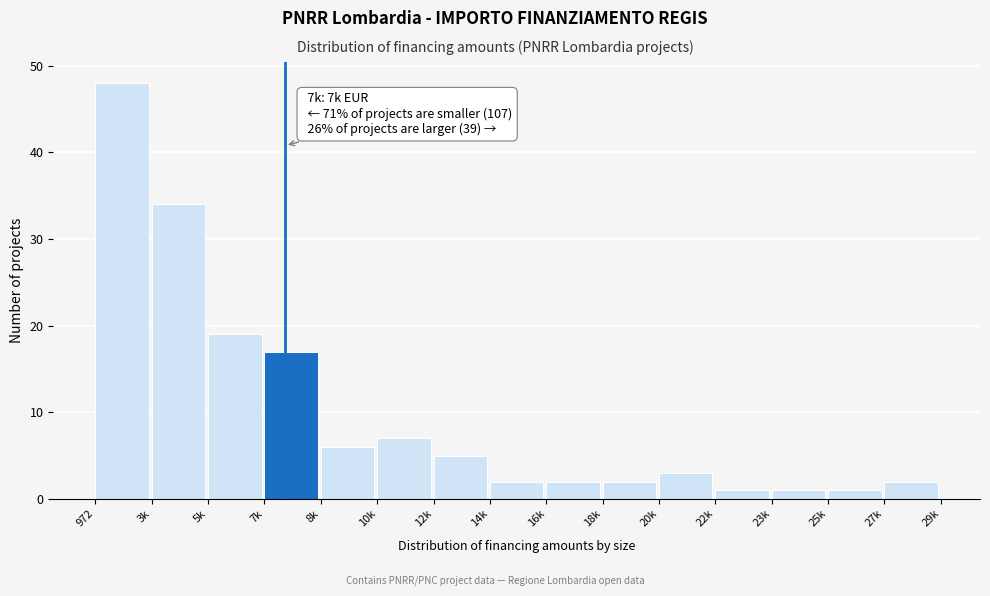

Reading left to right, what are all the values shown in this chart?

972=48	3k=34	5k=19	7k=17	8k=6	10k=7	12k=5	14k=2	16k=2	18k=2	20k=3	22k=1	23k=1	25k=1	27k=2